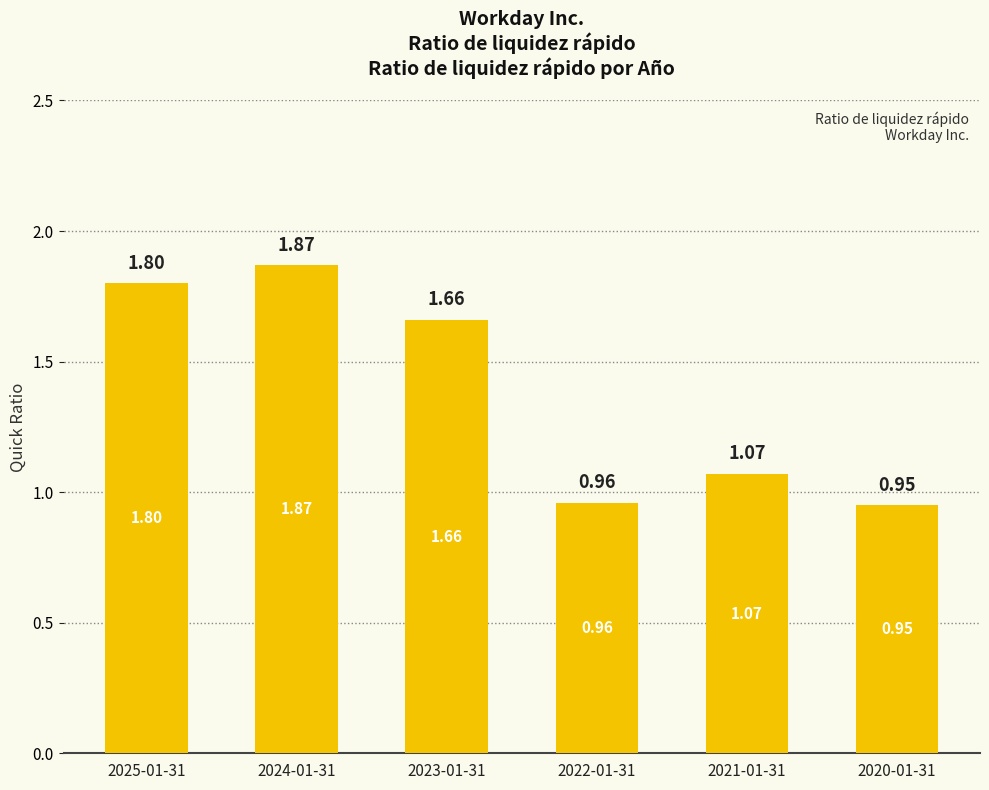

Between 2023-01-31 and 2021-01-31, which is larger?

2023-01-31